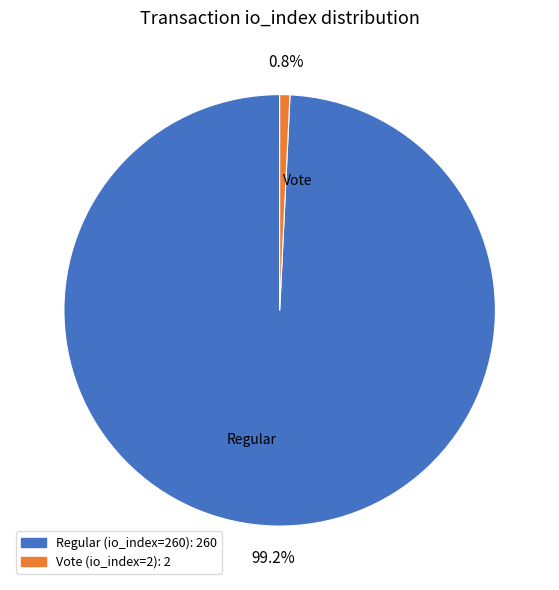

What percentage is the Regular (io_index=260) slice, to the nearest percent?

99%